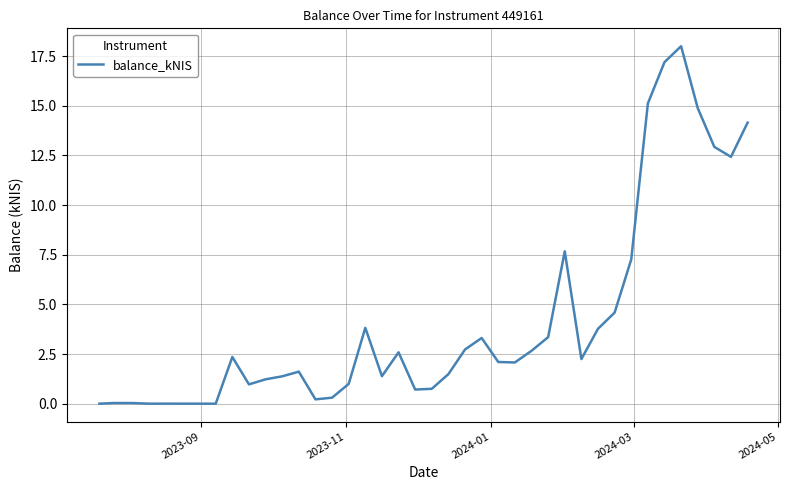

What is the difference between the maximum and minimum values?

18.0